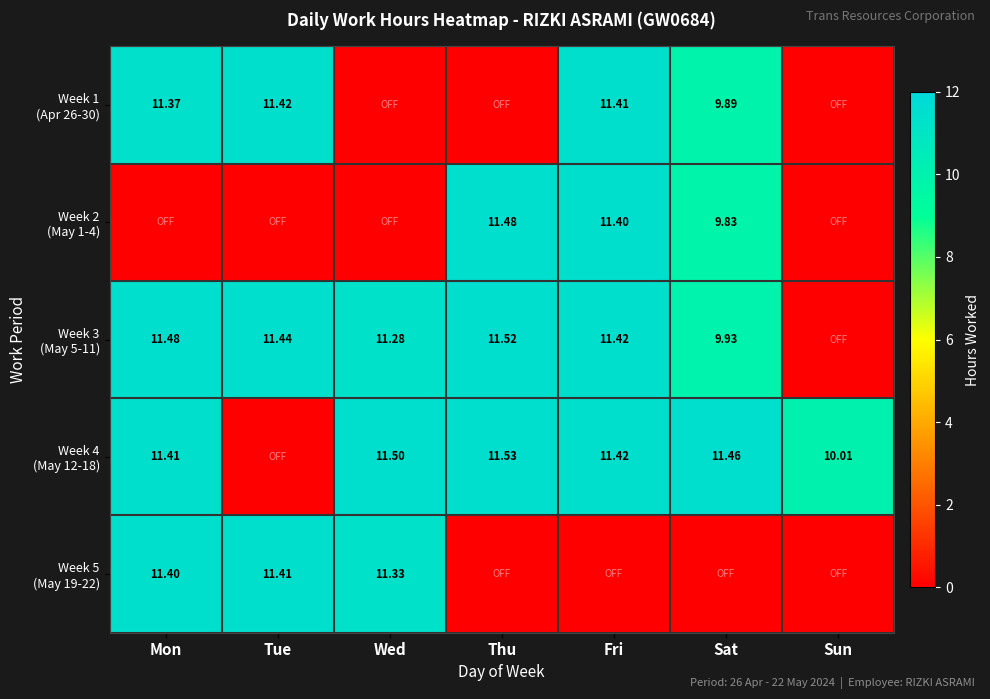

What is the spread (max minus min) of values at Thu?

11.5